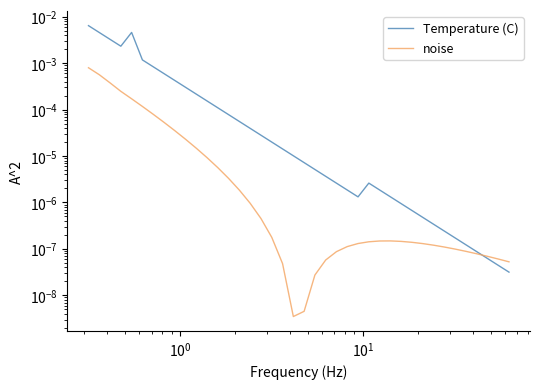

True or false: noise has more than 2 interior local peaks.

False